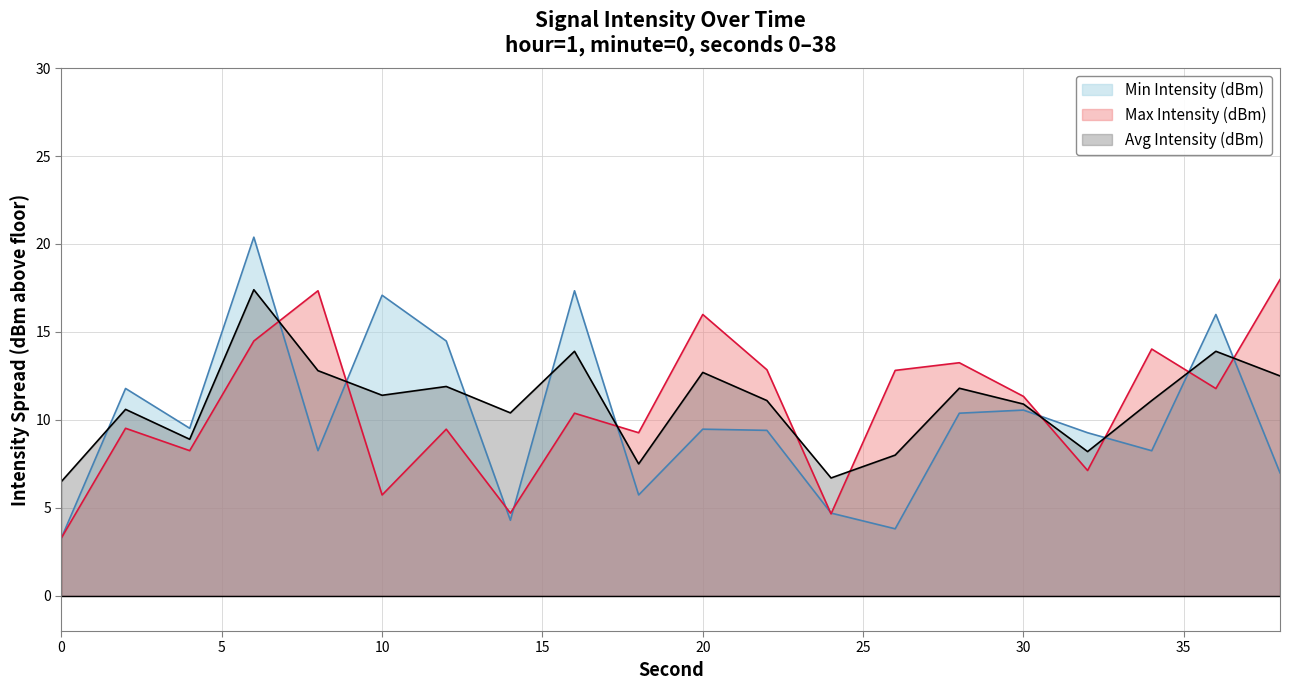

At which label is Avg Intensity (dBm) closest to 11?

22